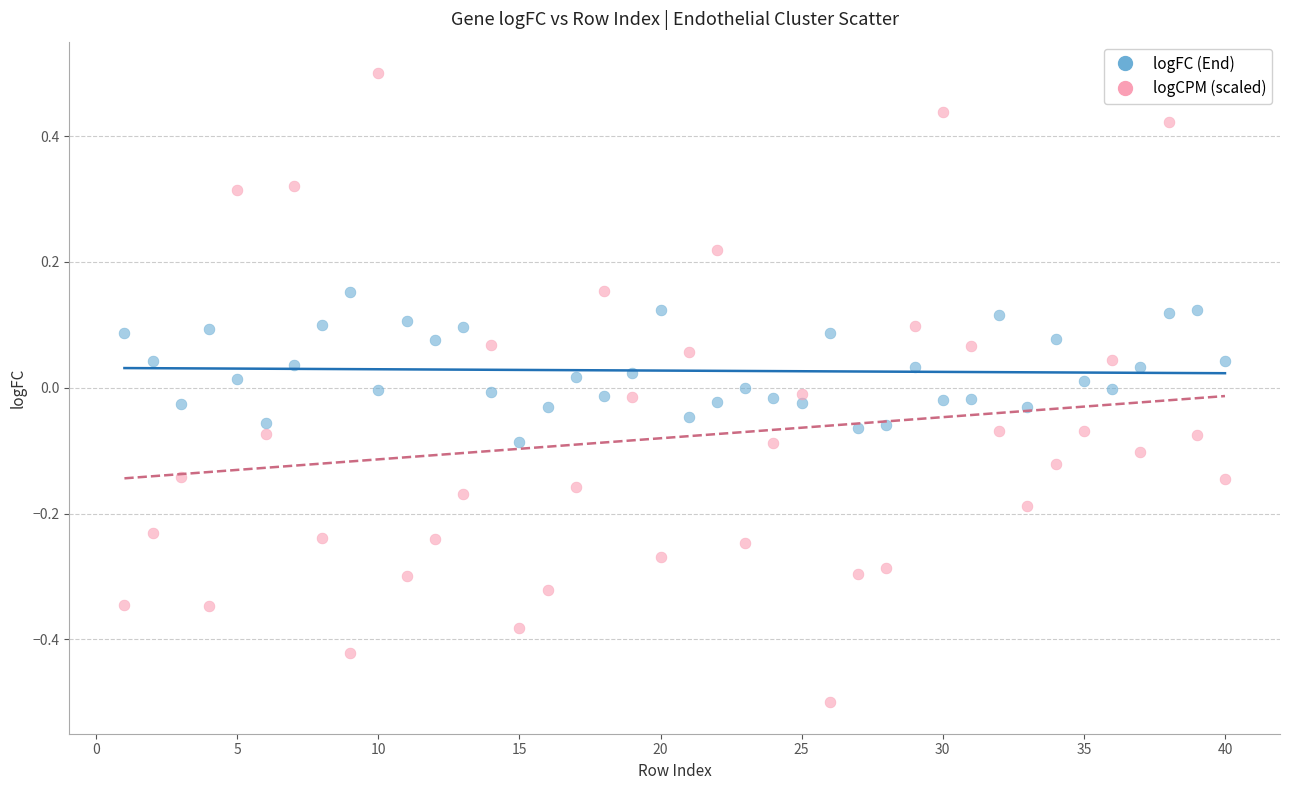

What are all the series names shown in the legend?

logFC (End), logCPM (scaled)